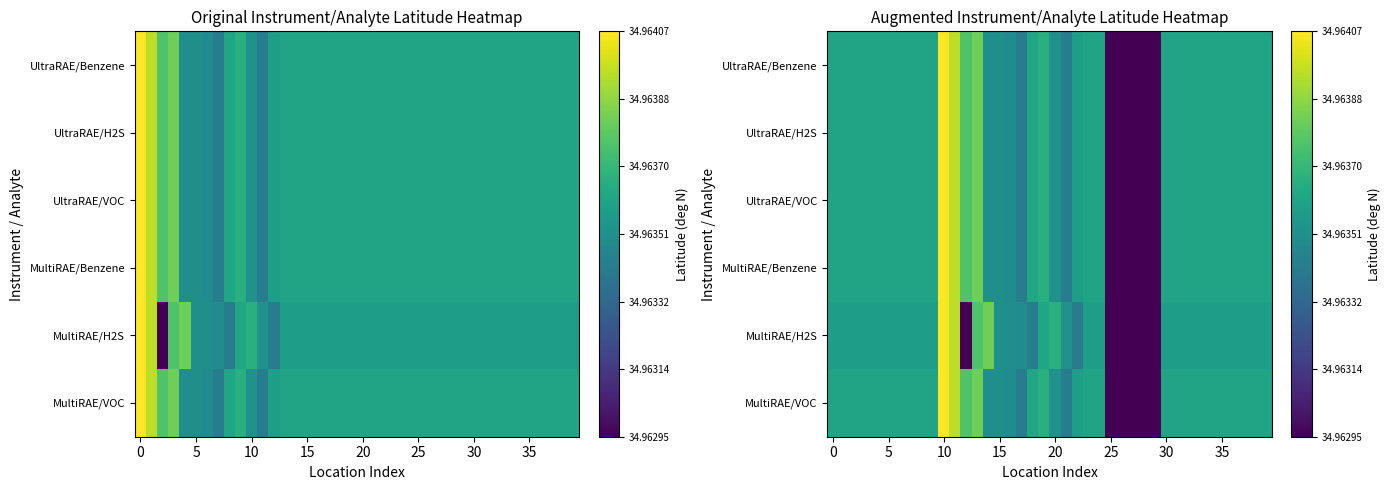

What is the lowest value of the MultiRAE/H2S series?

35.0